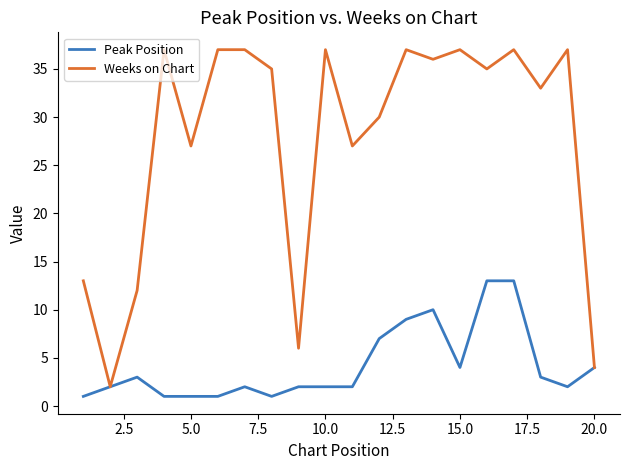

Which series has the largest total across all categories?

Weeks on Chart